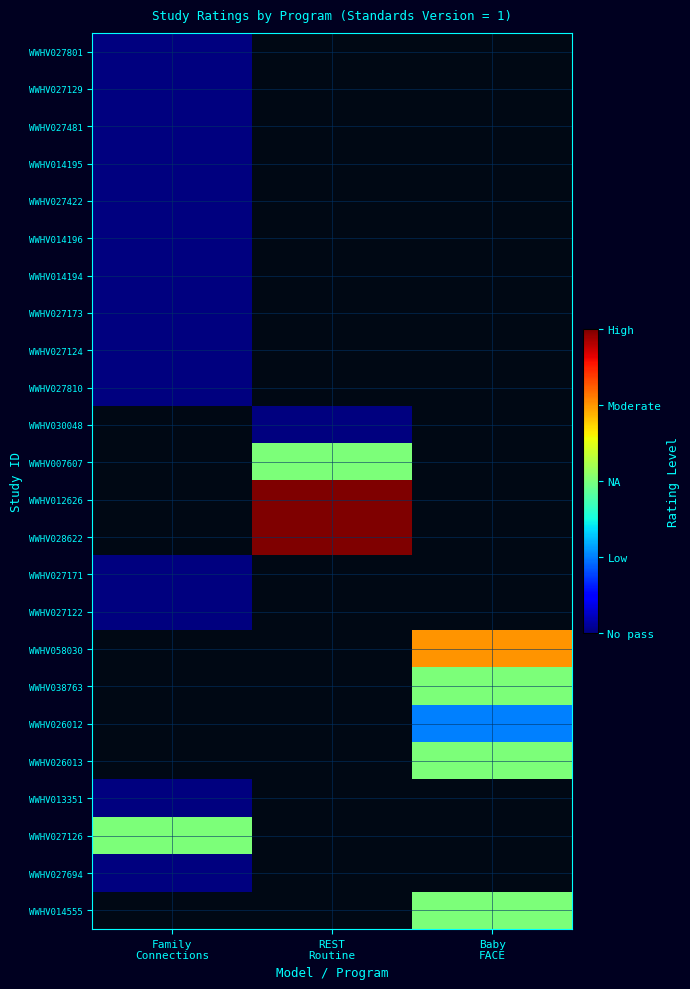

How many values in WWHV028622 are above zero?

1